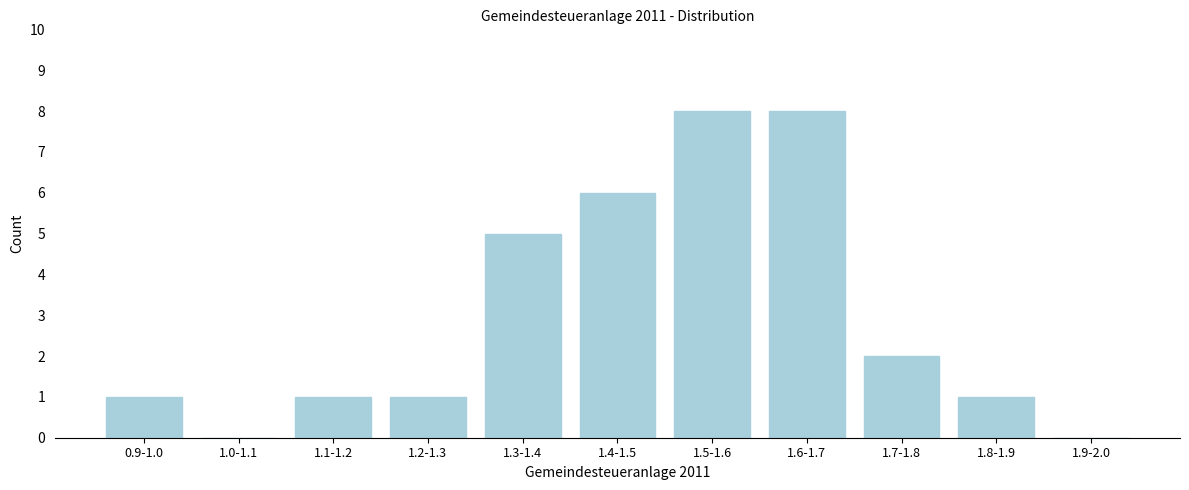

Reading left to right, what are all the values shown in this chart?

0.9-1.0=1	1.0-1.1=0	1.1-1.2=1	1.2-1.3=1	1.3-1.4=5	1.4-1.5=6	1.5-1.6=8	1.6-1.7=8	1.7-1.8=2	1.8-1.9=1	1.9-2.0=0